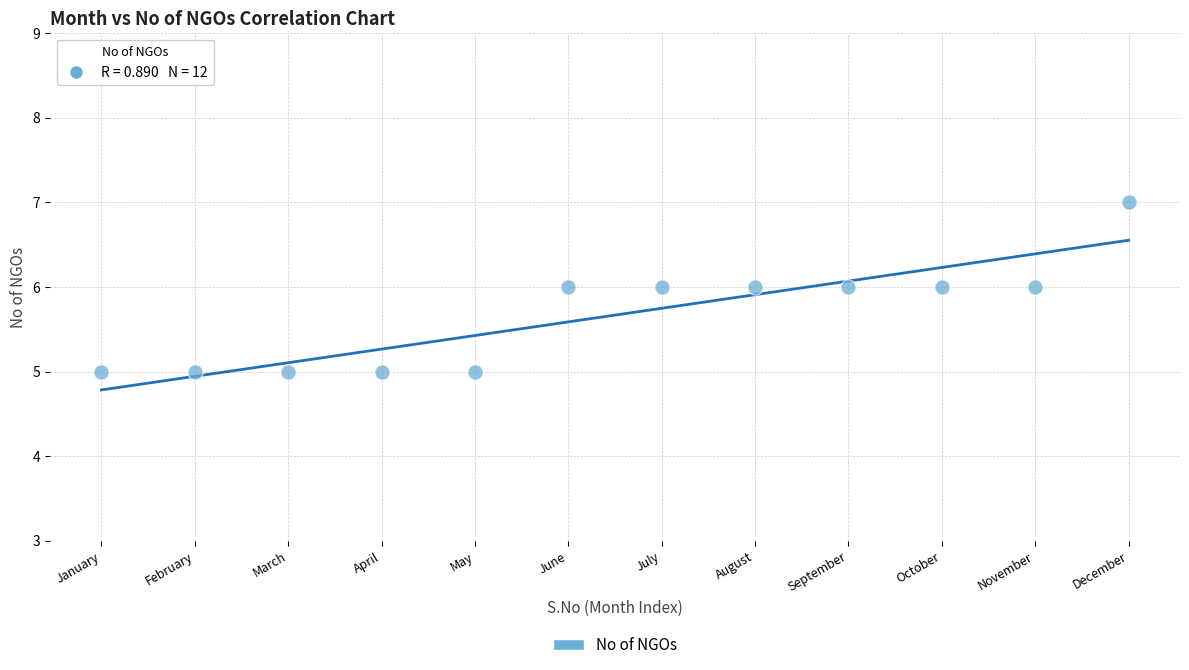

What is the average Y value?

6